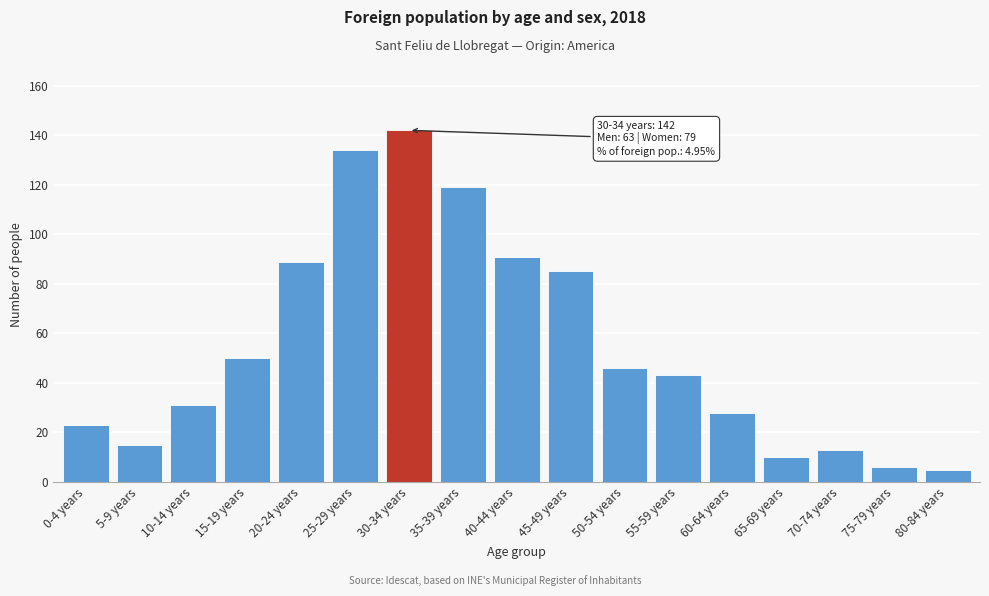

Reading left to right, transcribe all the data shown in this chart.

23	15	31	50	89	134	142	119	91	85	46	43	28	10	13	6	5